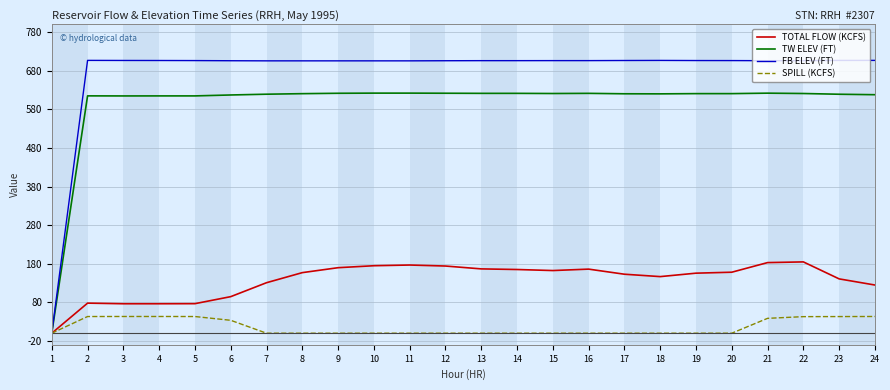

Does the chart have visible grid lines?

Yes